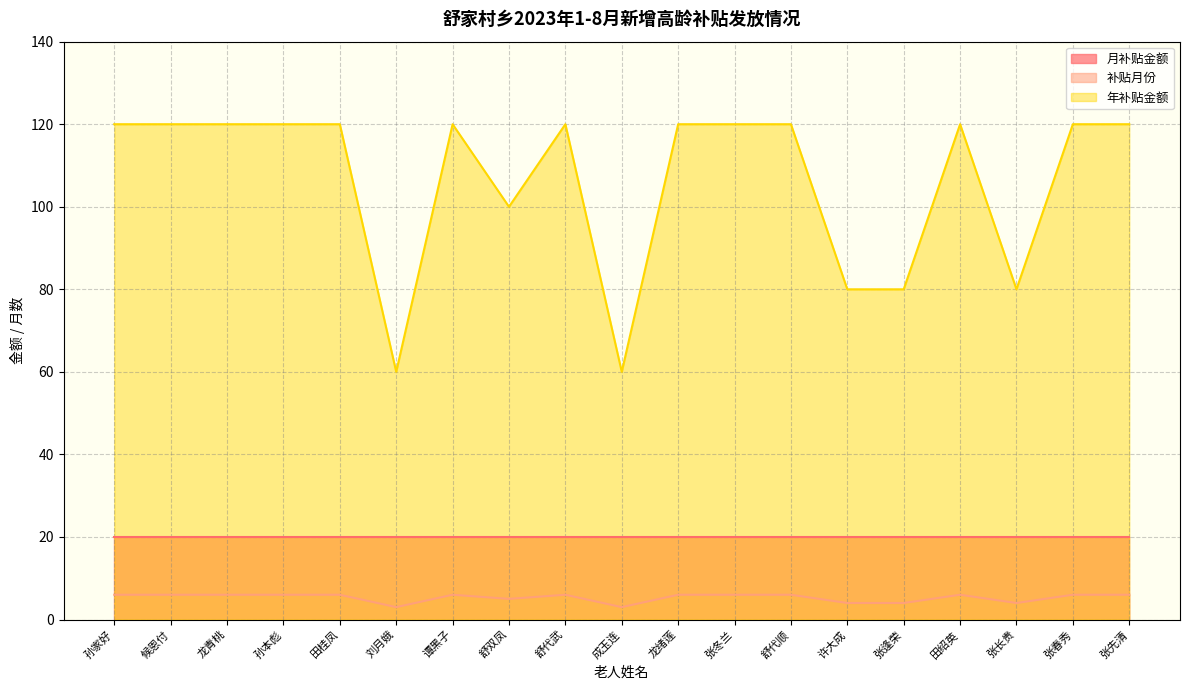

What is the average value of the 年补贴金额 series?

106